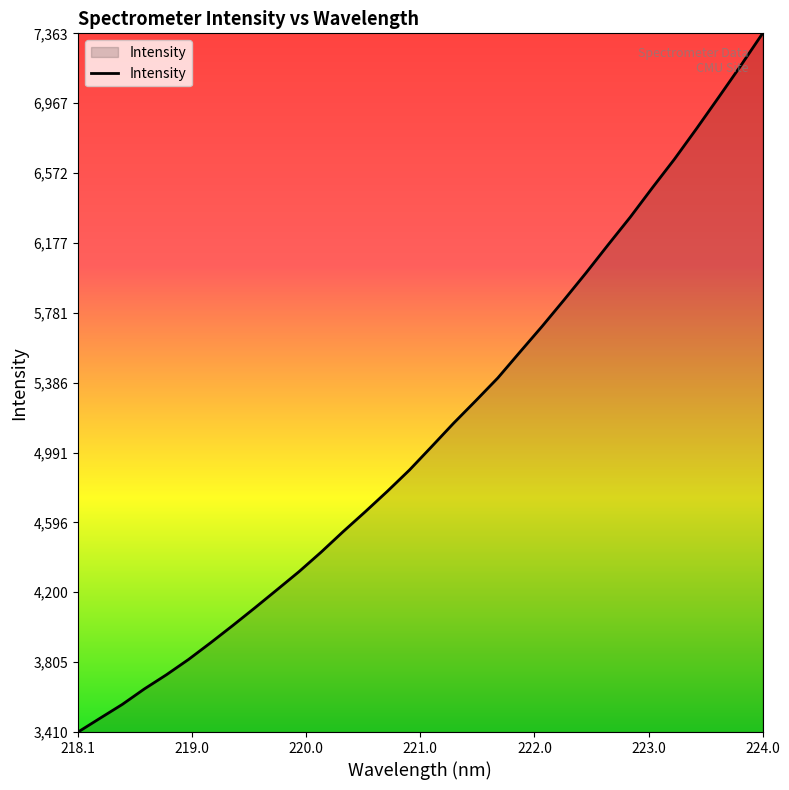

What is the difference between the maximum and minimum values?

3953.0